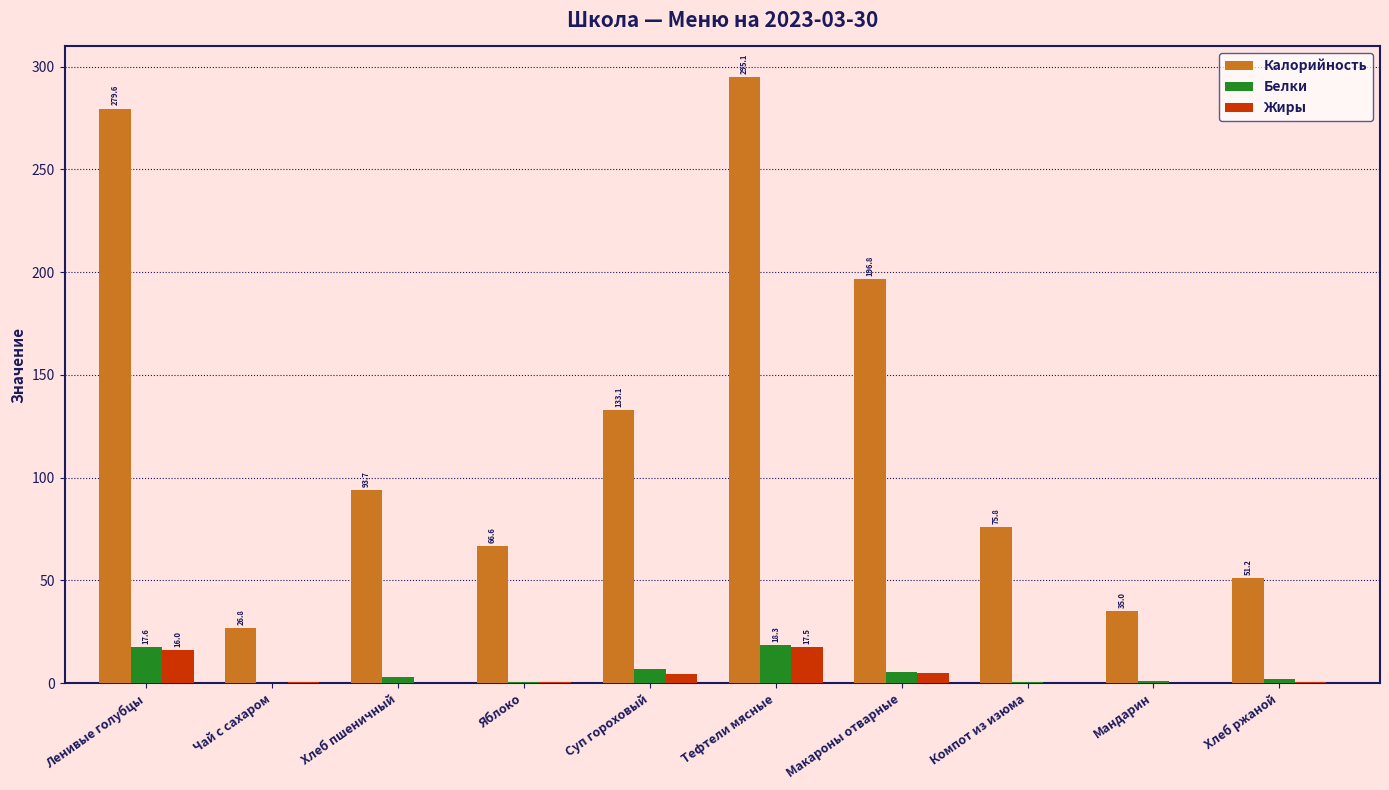

Which series changed the most between Хлеб пшеничный and Хлеб ржаной?

Калорийность